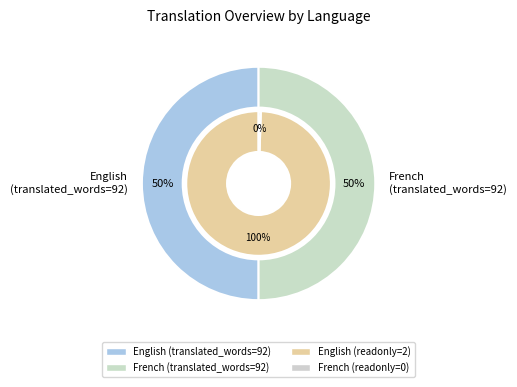

To the nearest percent, what portion does English represent?

100%